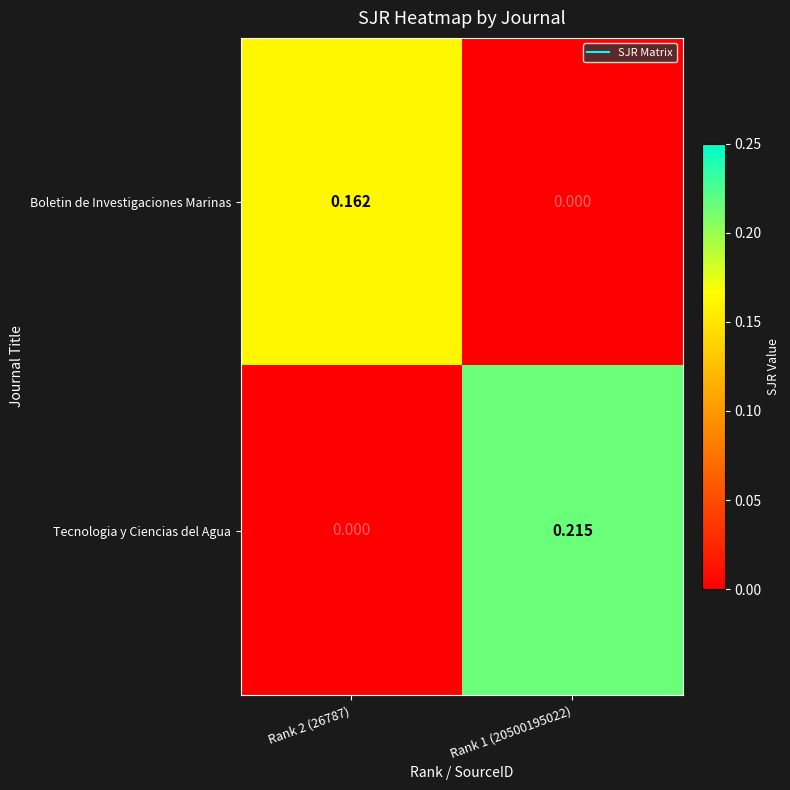

Which series has the widest spread of values?

Tecnologia y Ciencias del Agua